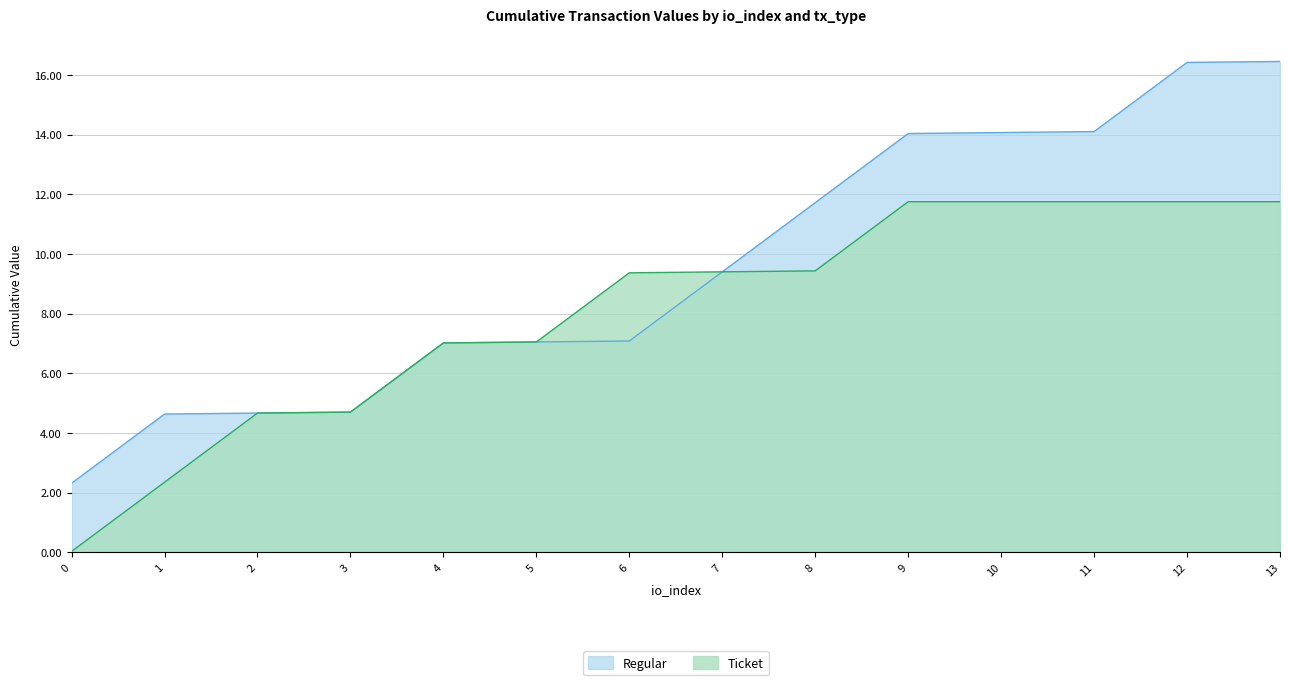

What is the difference between the maximum and second lowest values?

11.8